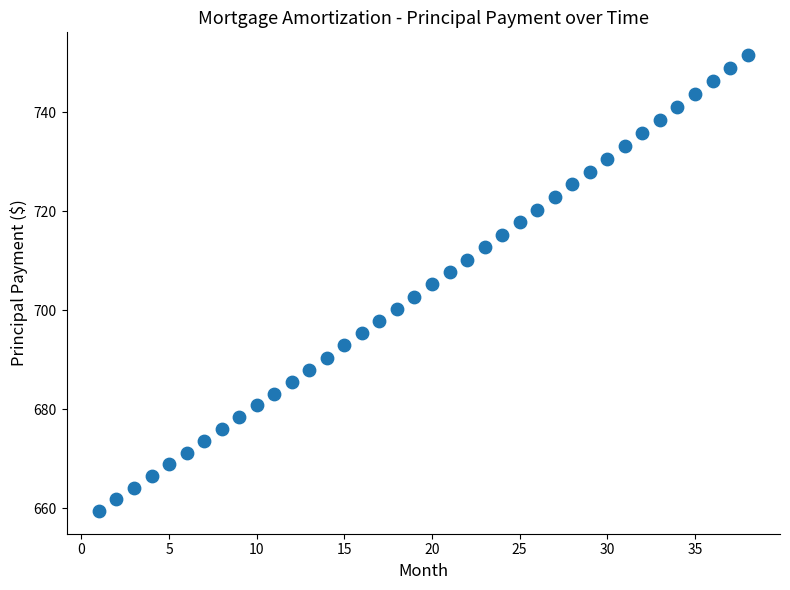

What is the range of Y values (max minus min)?

92.2